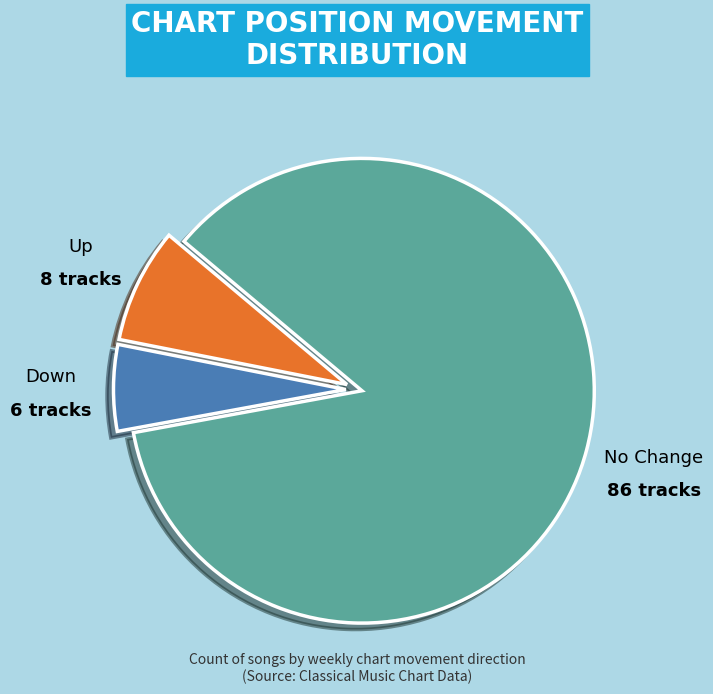

Does any single category account for the majority?

Yes